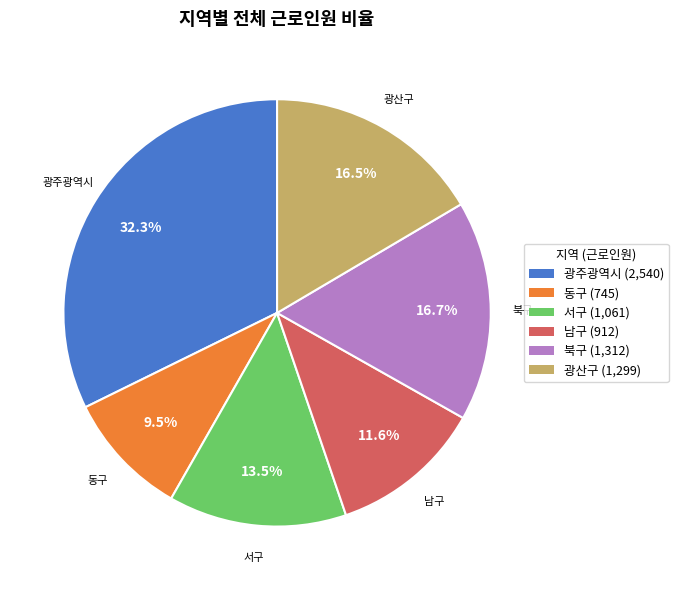

How many segments does this pie chart have?

6